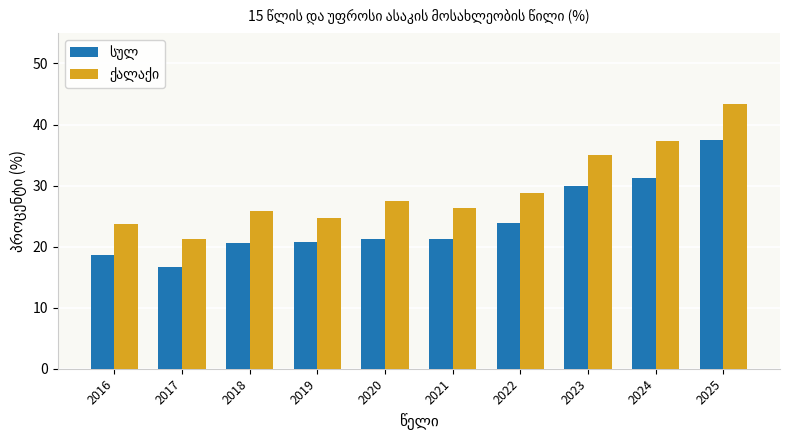

What is the maximum value shown in the chart?

43.4